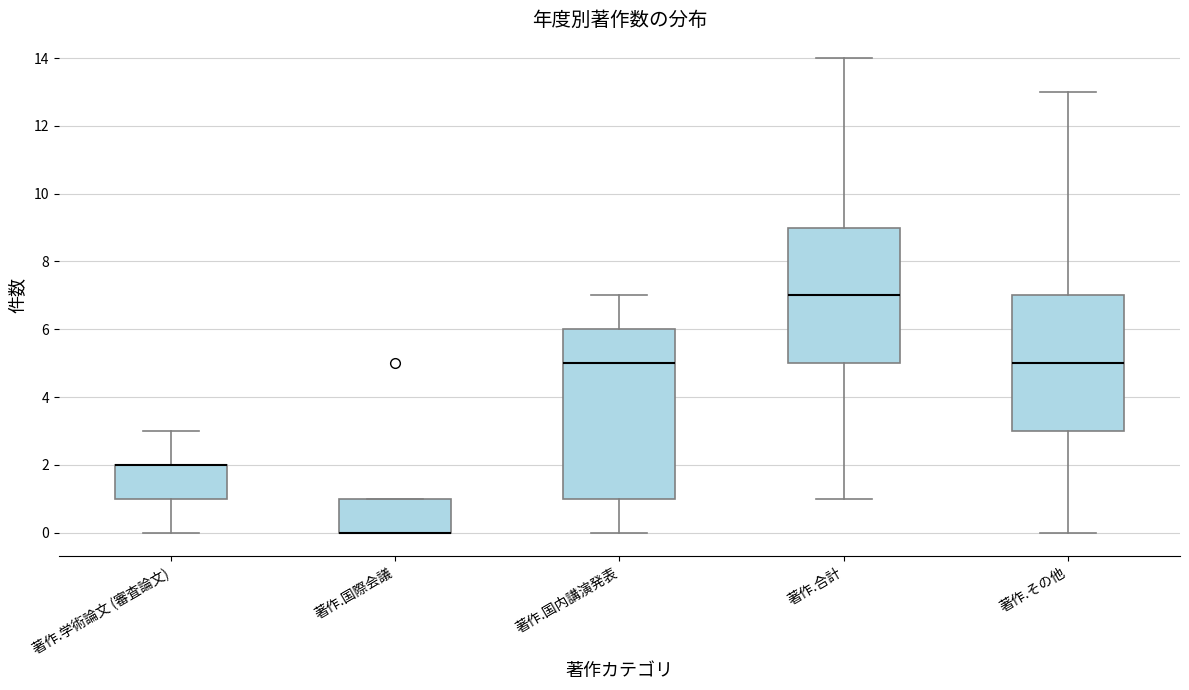

Comparing the boxes themselves (not the whiskers), which one is the tallest?

著作.国内講演発表